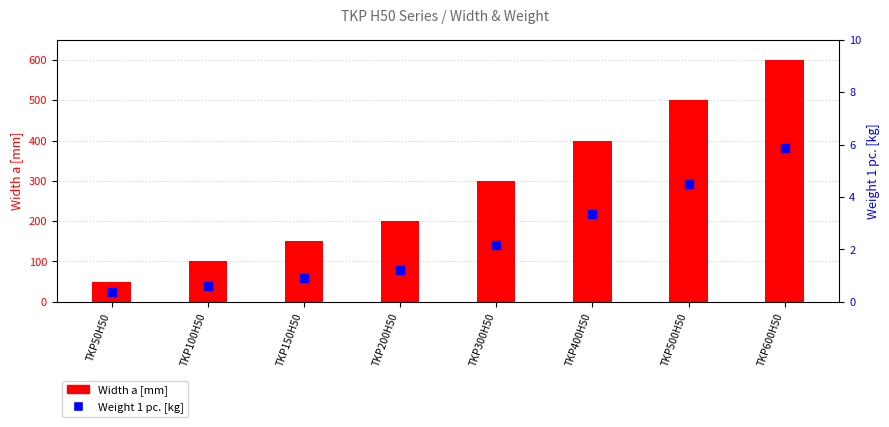

At which category is the sum across all series the highest?

TKP600H50